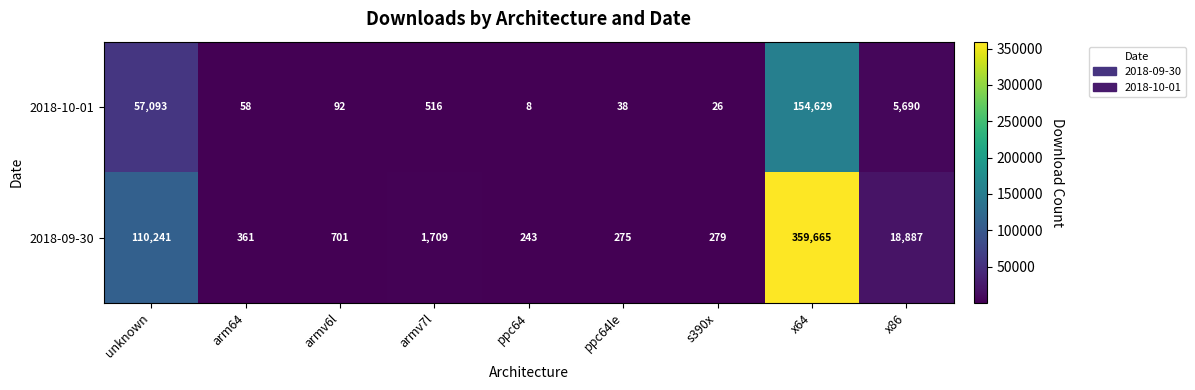

Rank the series at x64 from highest to lowest value.

2018-09-30, 2018-10-01